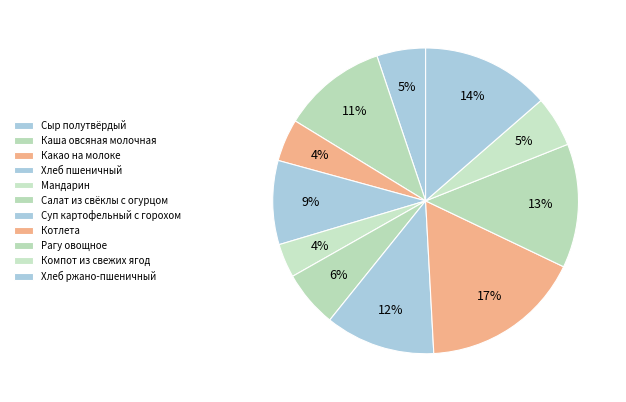

Count the number of slices in the pie.

11